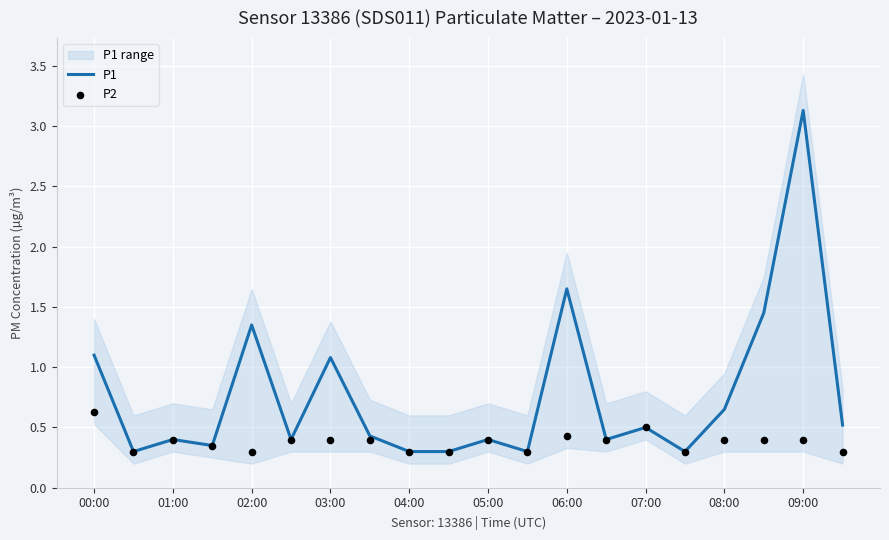

Is it true that P1 equals 0.3 at 04:00?

True